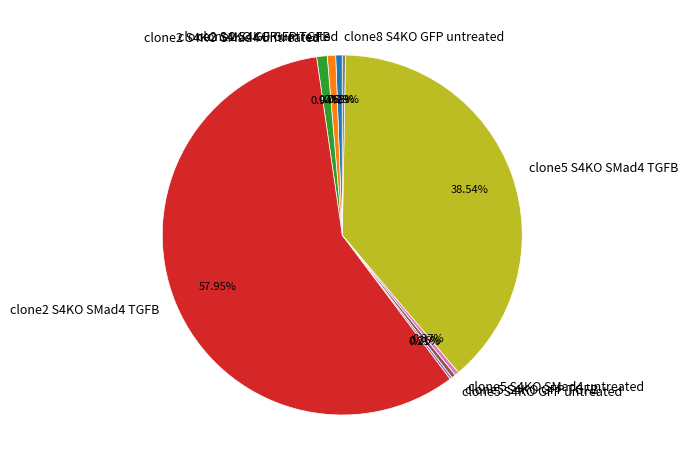

Which slice represents more than half of the pie?

clone2 S4KO SMad4 TGFB